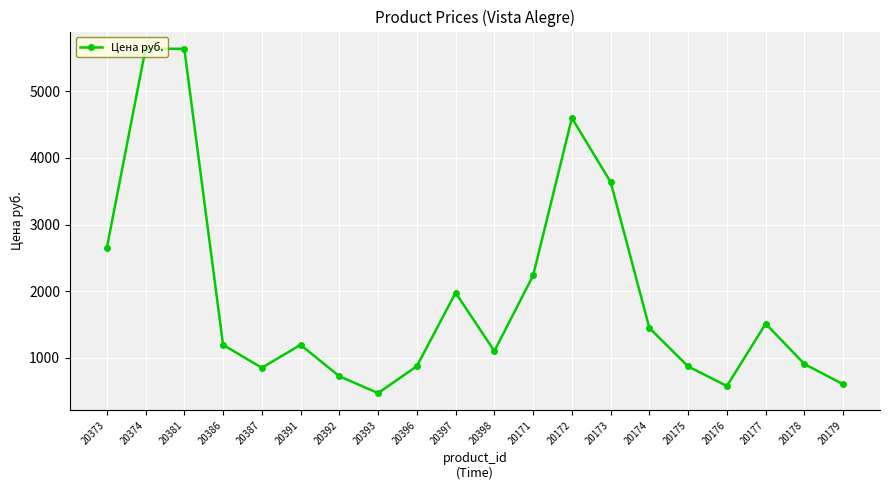

Between 20387 and 20398, which is larger?

20398